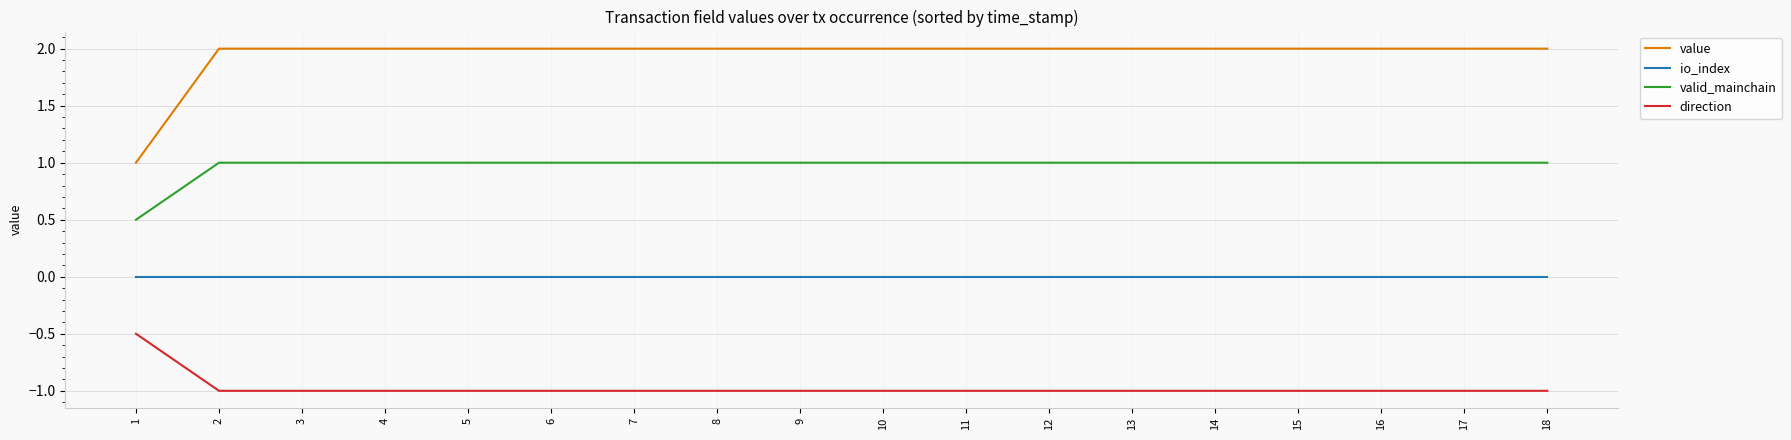

What is the sum of the value values at 14 and 9?

4.0